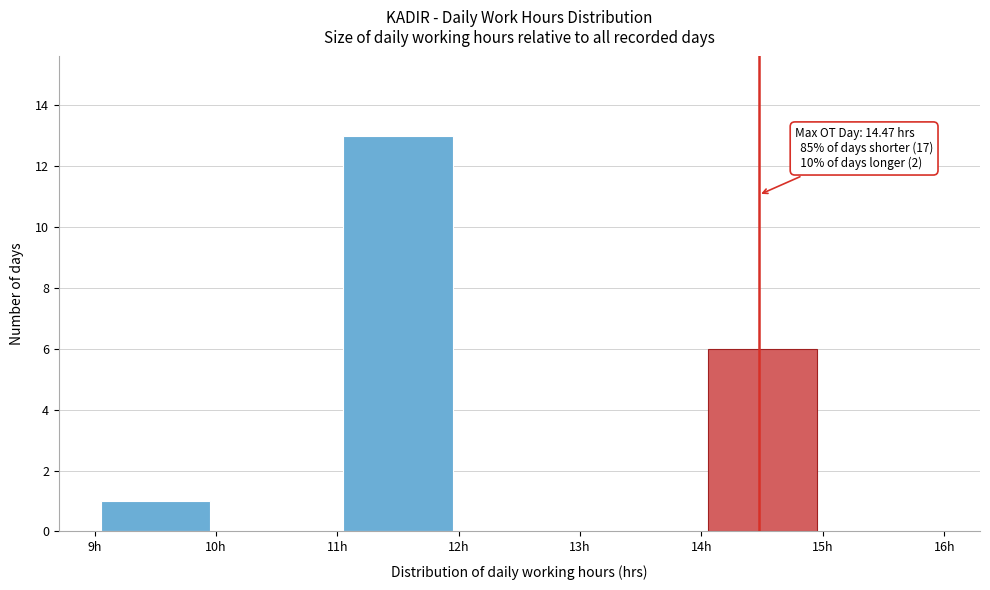

Over which range of the x-axis is the bar tallest?

11 to 12